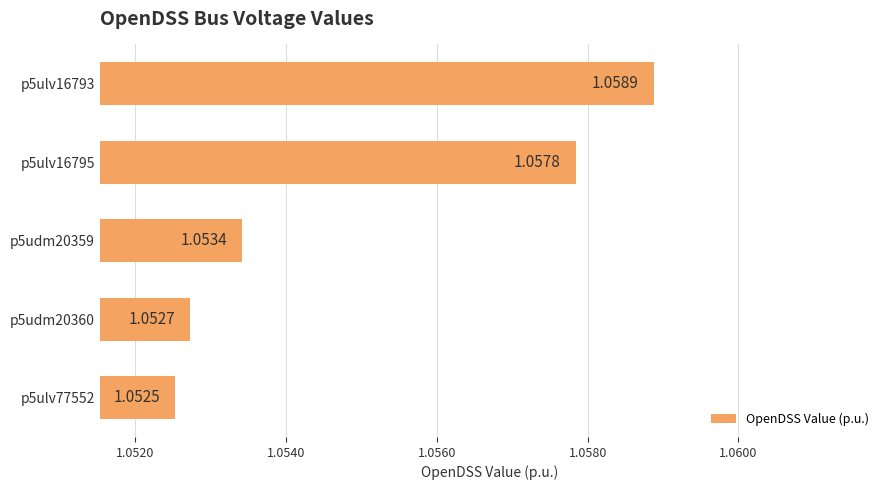

What is the sum of the values at p5ulv77552 and p5ulv16795?

2.1